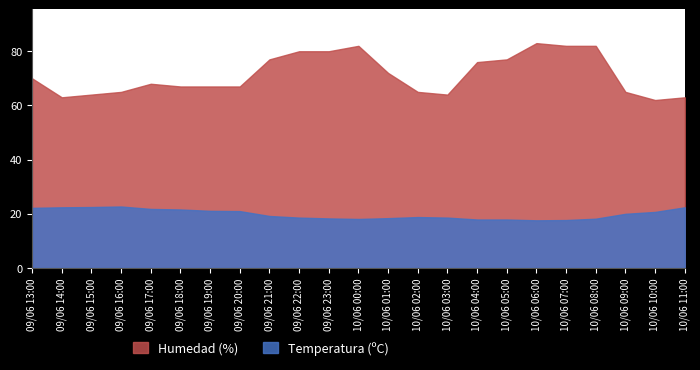

Which category has the highest value across all series?

10/06 06:00